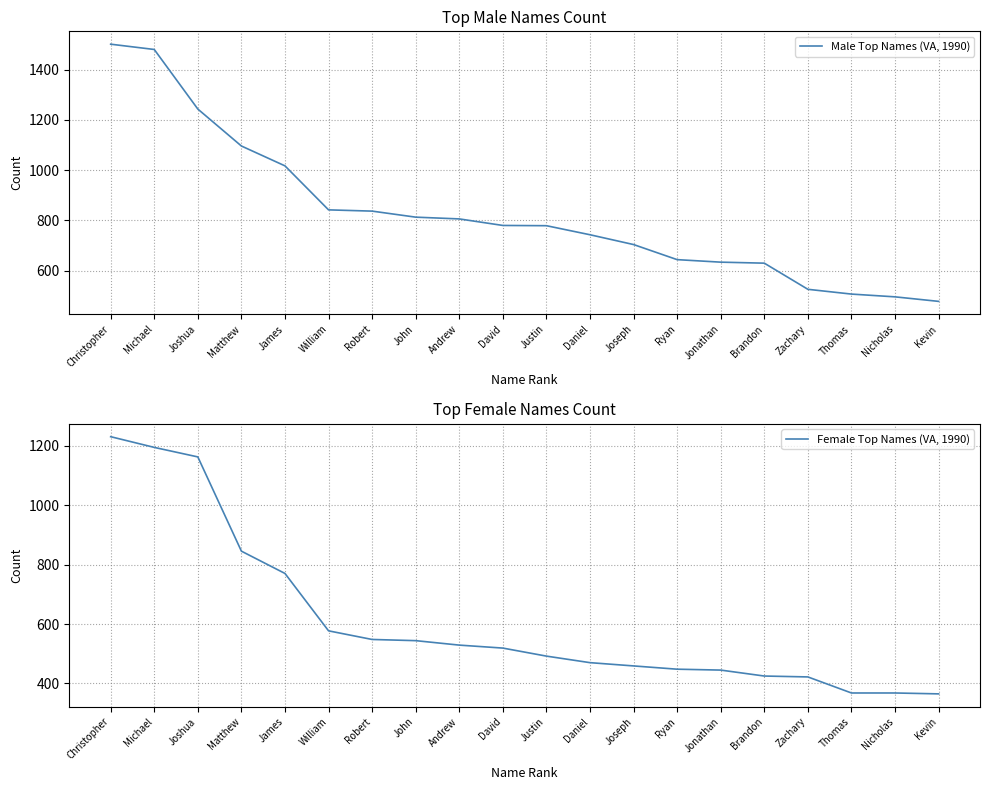

What position from the left is Brandon?

16